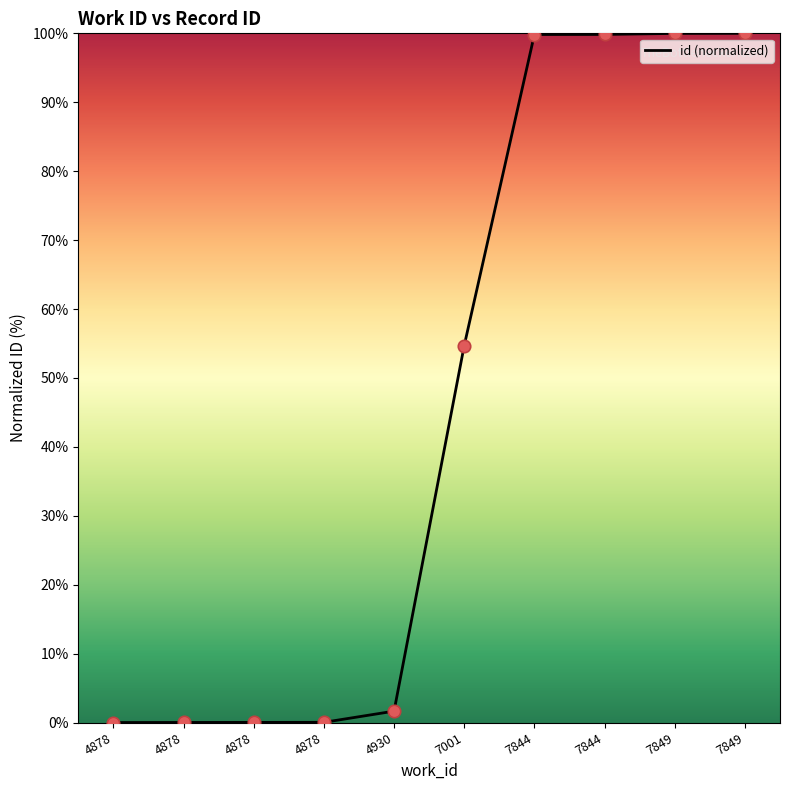

What is the ratio of the value at 7844 to the value at 4930?

60.5